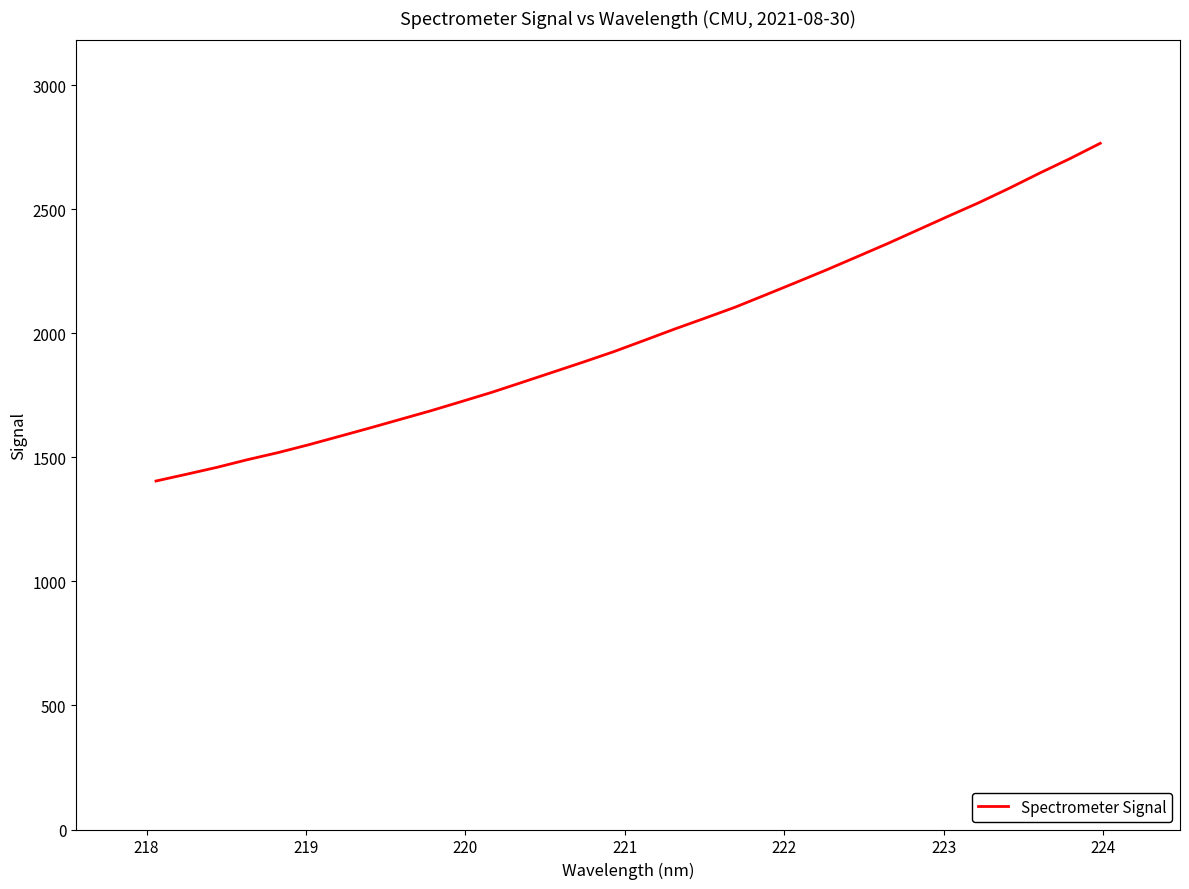

What is the minimum value shown in the chart?

1404.8